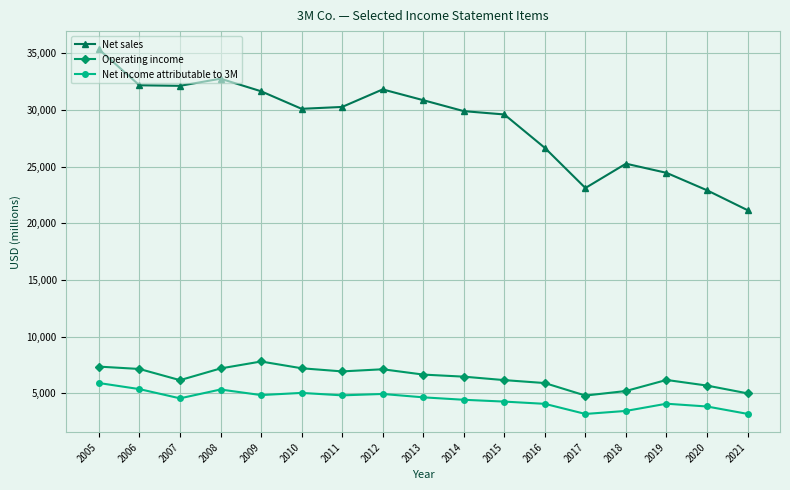

The Net income attributable to 3M series shows 4659 at 2013. True or false?

True